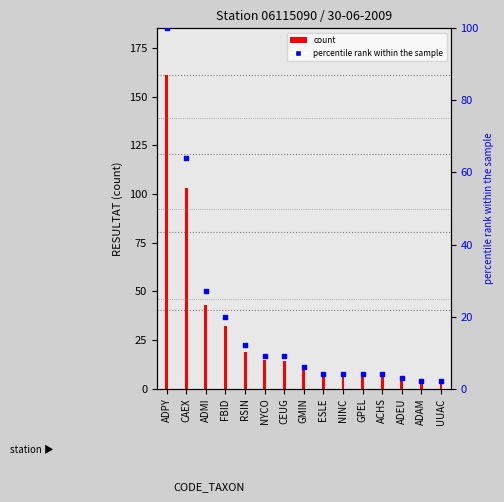

Is the value of count at ADEU greater than the value of percentile rank within the sample at ACHS?

Yes